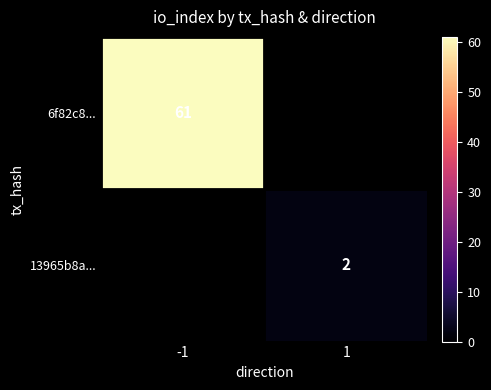

How many distinct data groups are displayed?

2